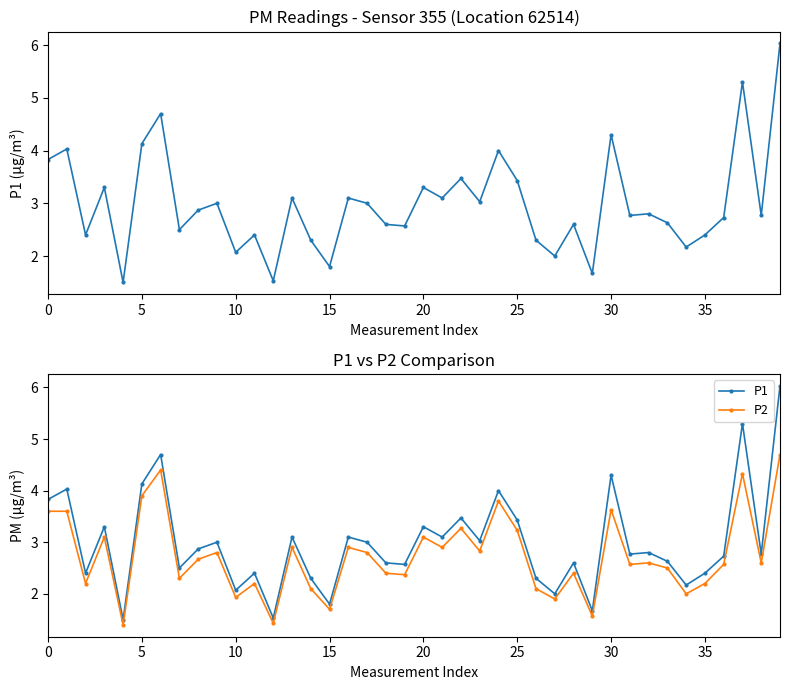

List the series in order of their overall mean, lowest first.

P2, P1